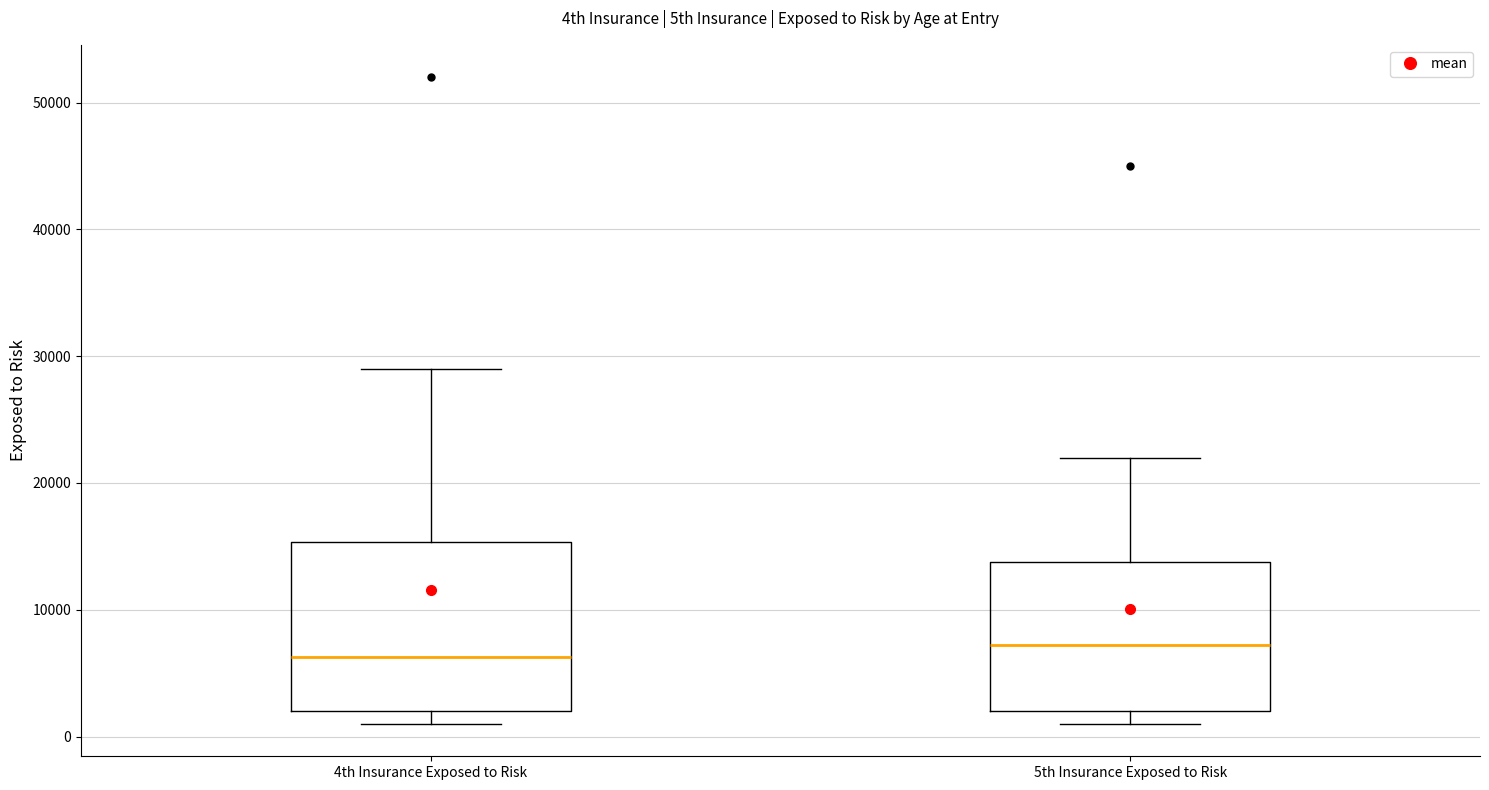

Reading left to right, transcribe this box plot: for each box, give where its median line is, the range the box spans, and where its two whiskers end, as read against the y-axis. The values are not printed on the chart, so give them approximately, as read against the axis.

4th Insurance Exposed to Risk: median 6000, box 2000 to 15000, whiskers 1000 to 29000
5th Insurance Exposed to Risk: median 7000, box 2000 to 14000, whiskers 1000 to 22000